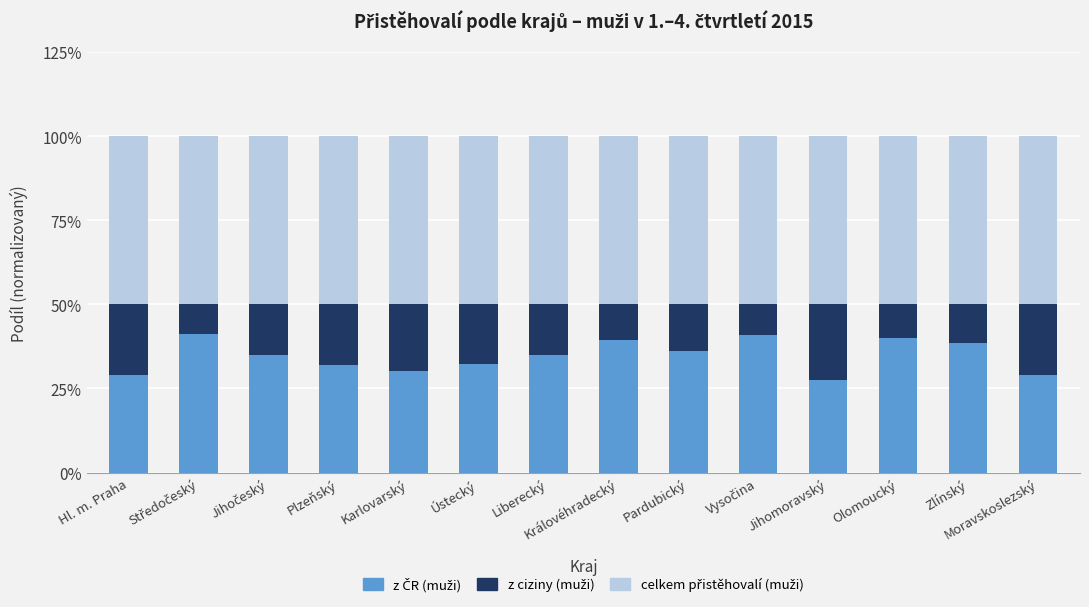

How many data points does each series have?

14